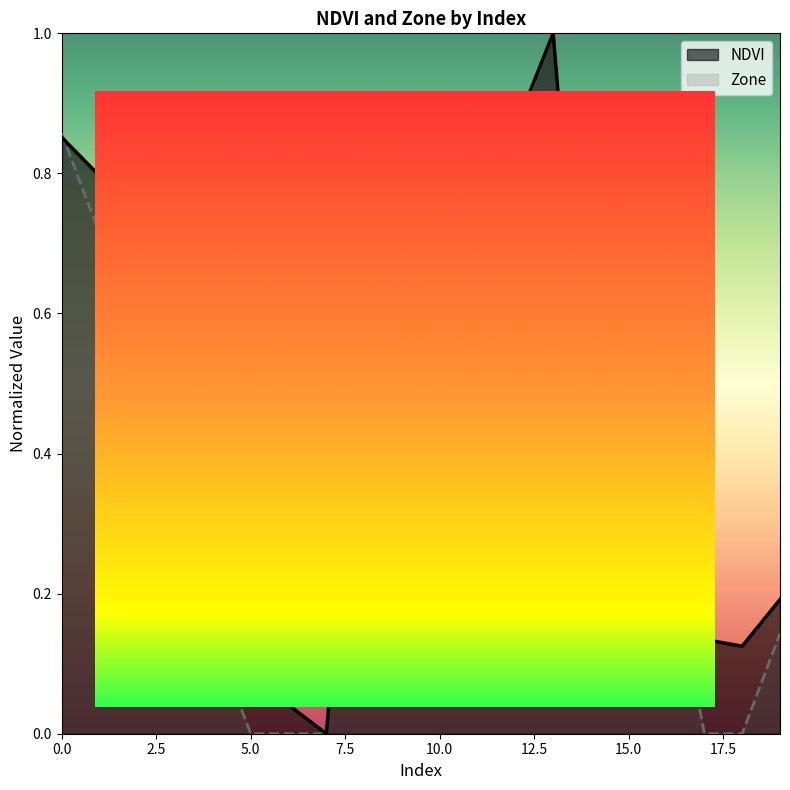

After their last crossing, which series has the higher values: Zone or NDVI?

NDVI